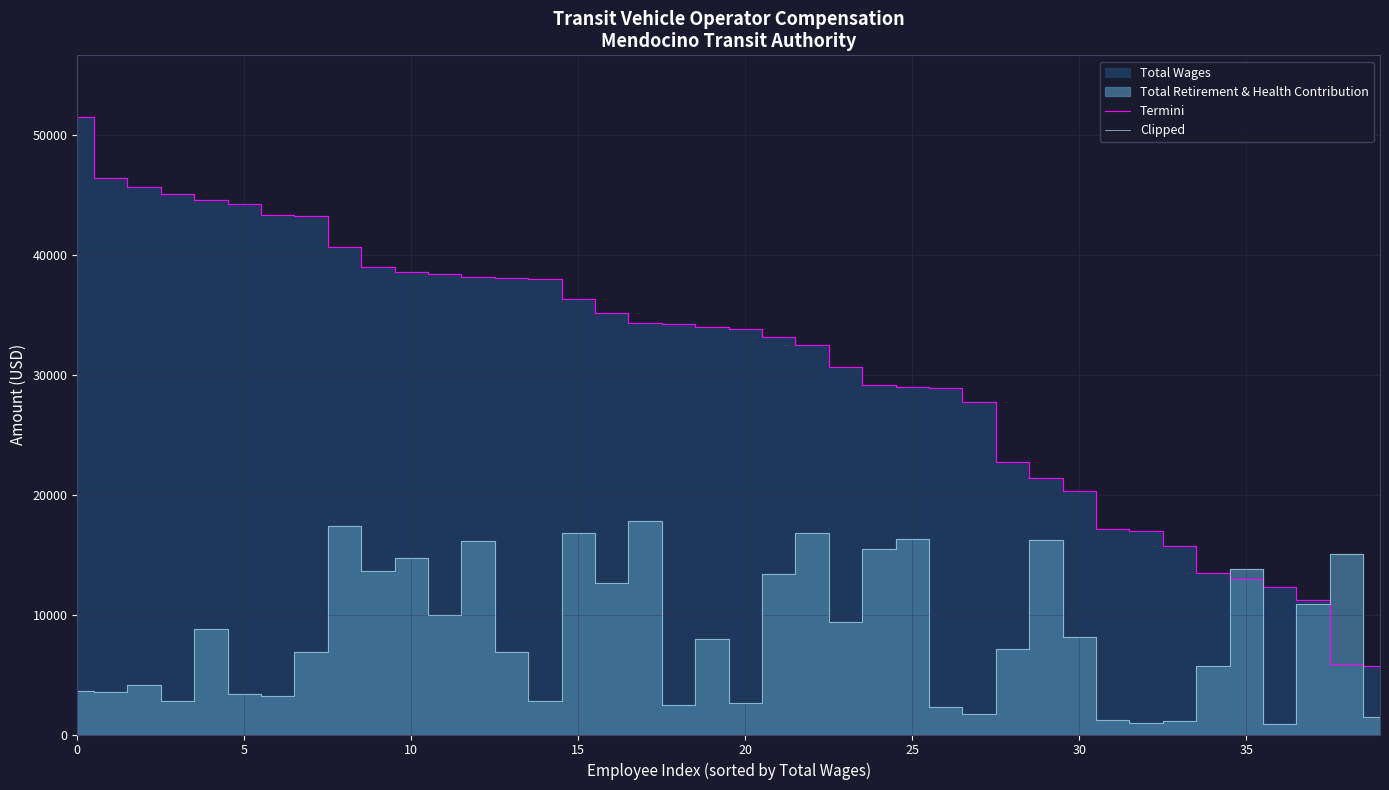

True or false: Clipped has a value of 3656 at 0.

True